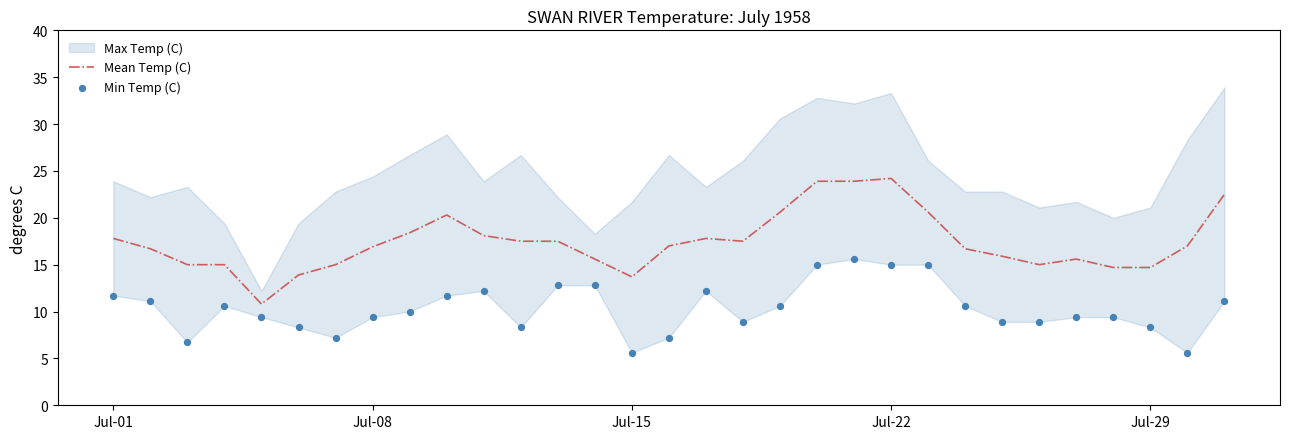

Which series has the largest total across all categories?

Mean Temp (C)